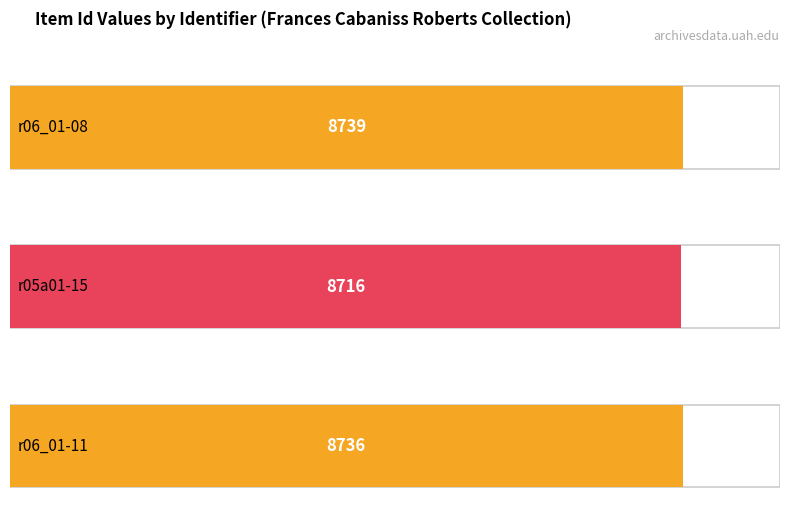

Between r06_01-08 and r05a01-15, which is larger?

r06_01-08